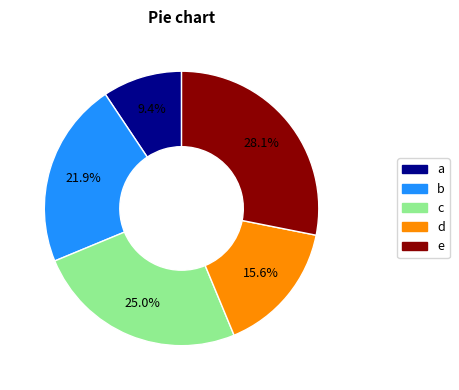

Which category has the biggest portion of the pie?

e